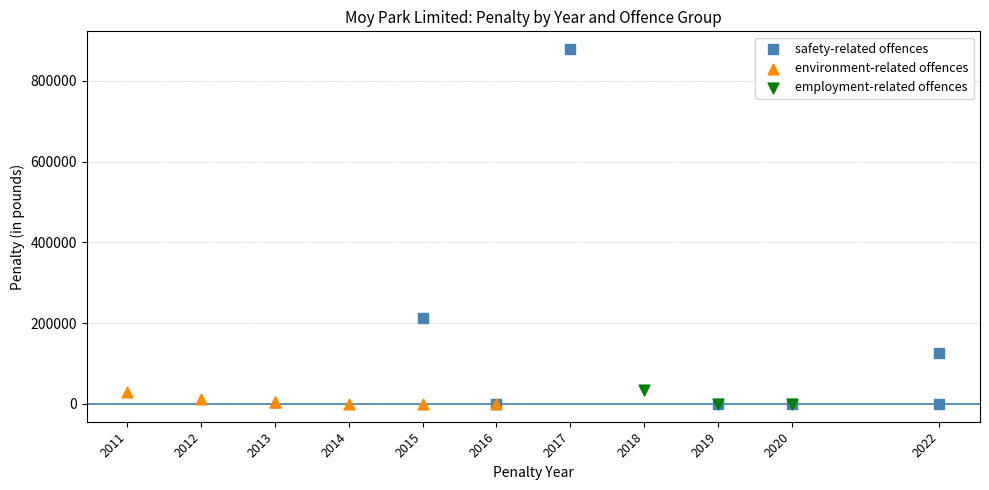

Which series contains the highest Y value?

safety-related offences